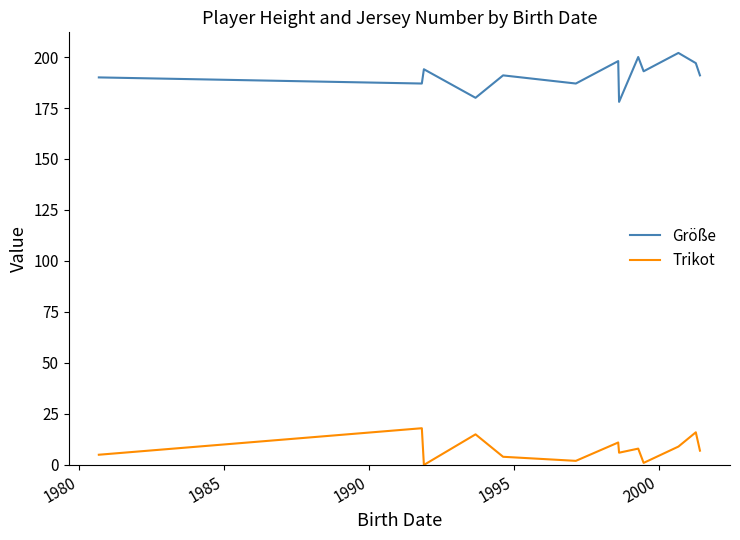

What is the difference between the maximum and minimum values in the Trikot series?

18